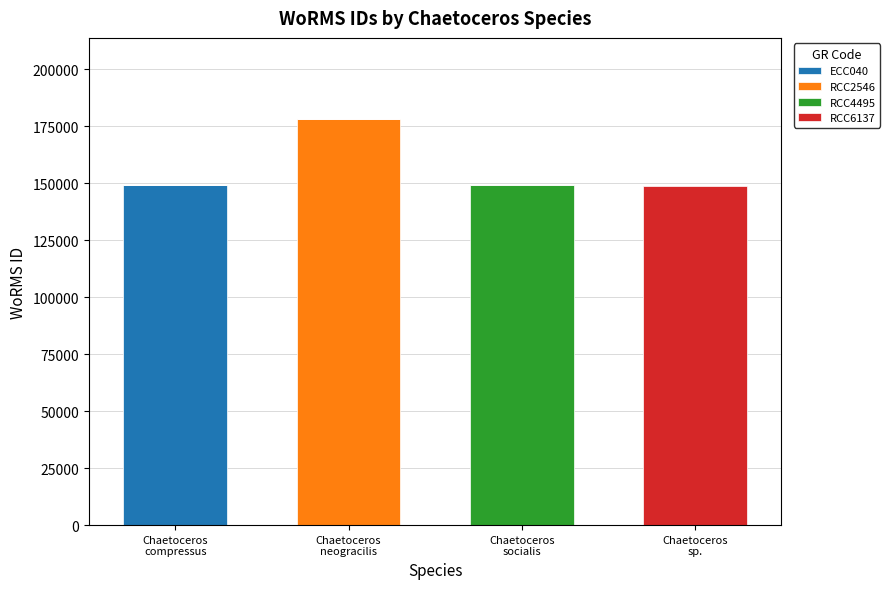

What is the difference between the ECC040 values at Chaetoceros
compressus and Chaetoceros
neogracilis?

149129